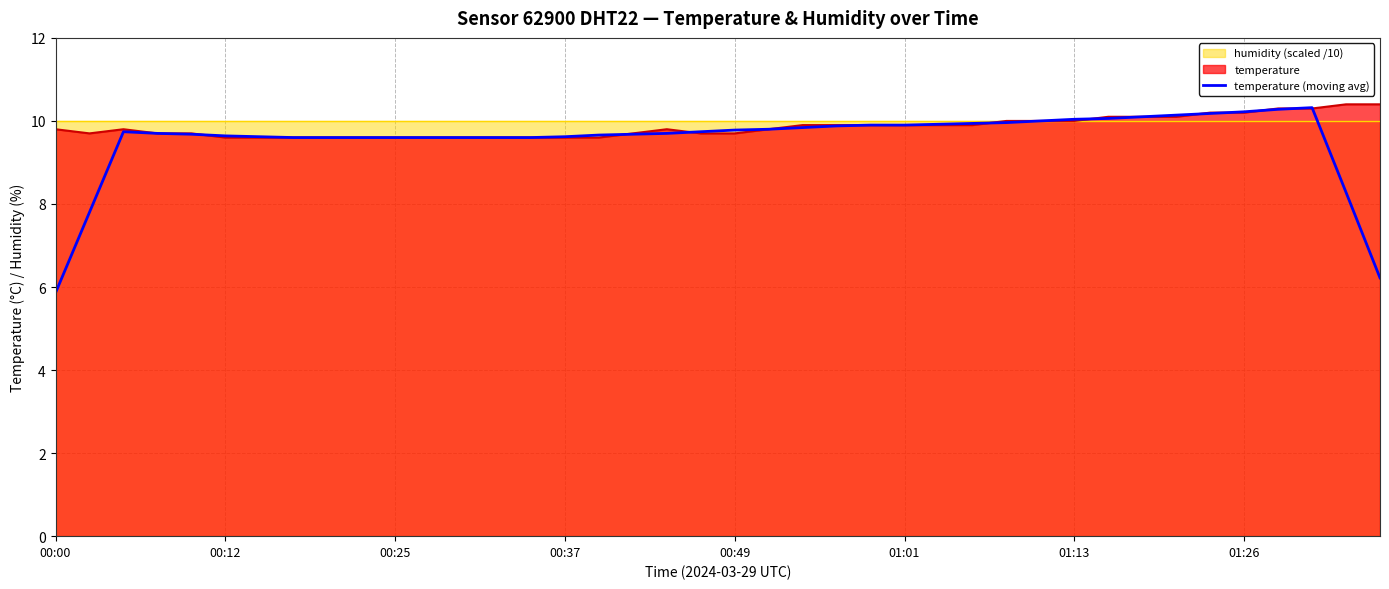

The value at 32 is 10.1. True or false?

True